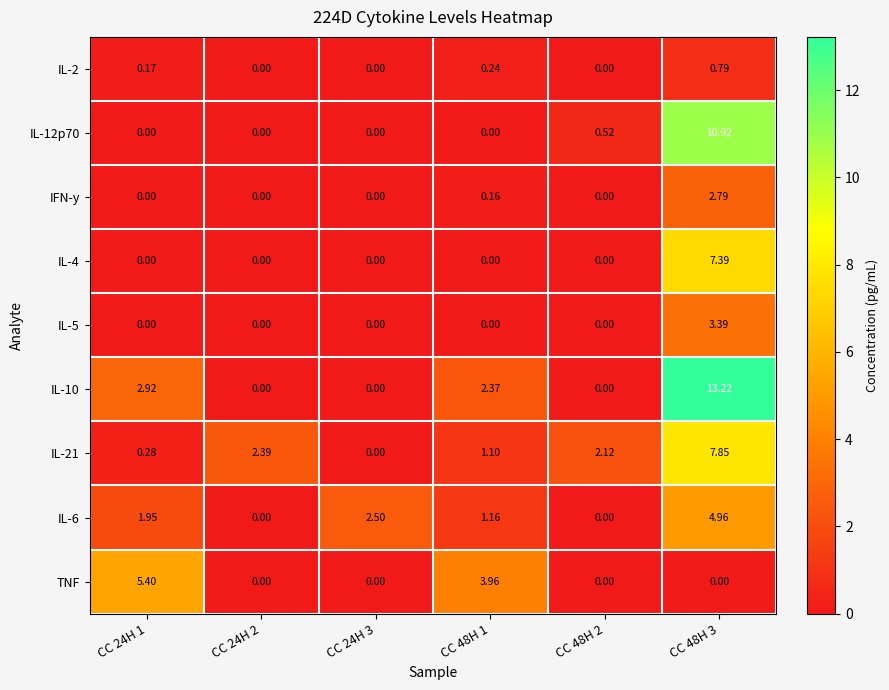

Is the value of IL-21 at CC 24H 1 greater than the value of IL-4 at CC 48H 1?

Yes